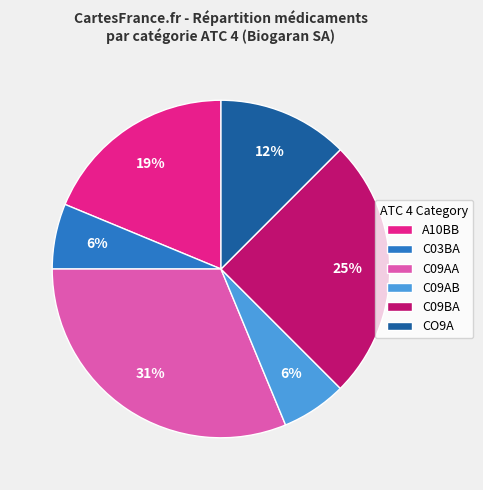

Is the sum of A10BB and C09BA greater than half?

No